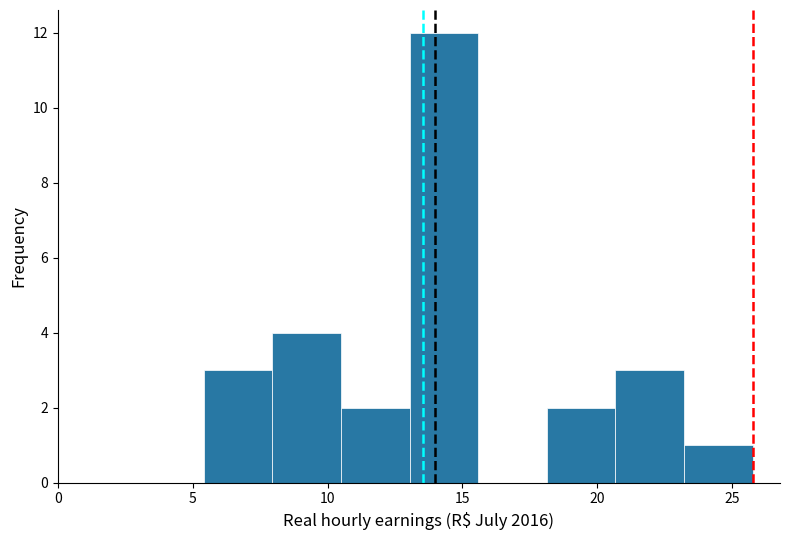

Reading left to right, transcribe this chart: for each bar, give the range it covers on the x-axis and its height. Neither the bar edges nor the heights are printed on the chart, so give them approximately, as read against the axes.

5.5 to 8.0: 3
8.0 to 10.5: 4
10.5 to 13.0: 2
13.0 to 15.5: 12
15.5 to 18.0: 0
18.0 to 20.5: 2
20.5 to 23.0: 3
23.0 to 26.0: 1